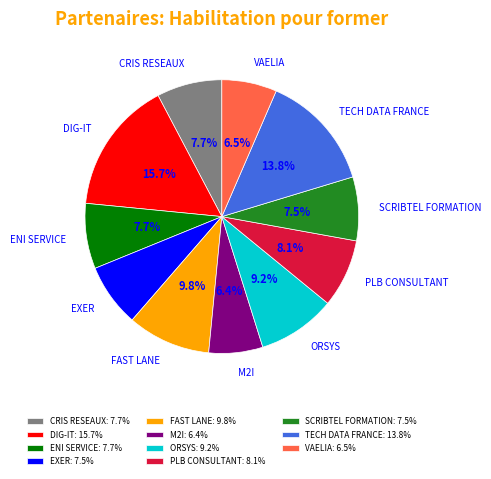

To the nearest percent, what is the average slice percentage?

9%